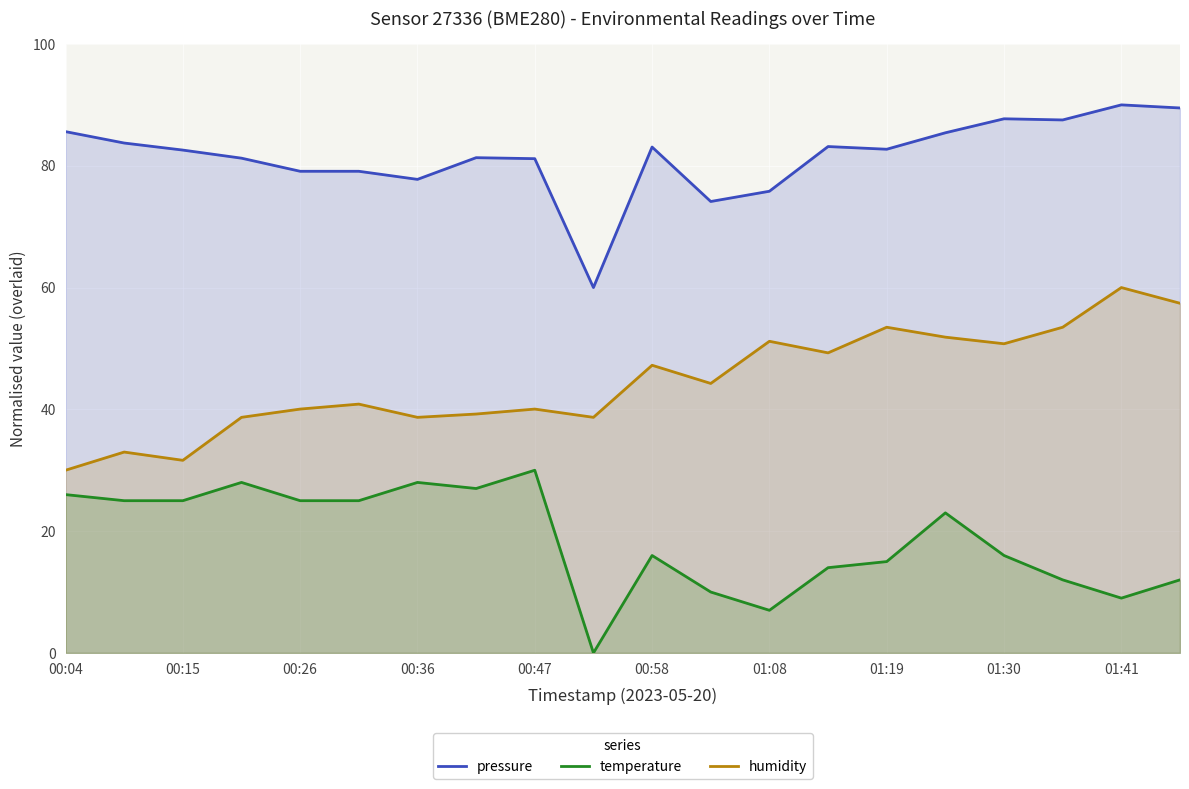

What is the difference between the pressure values at 00:36 and 00:58?

5.3